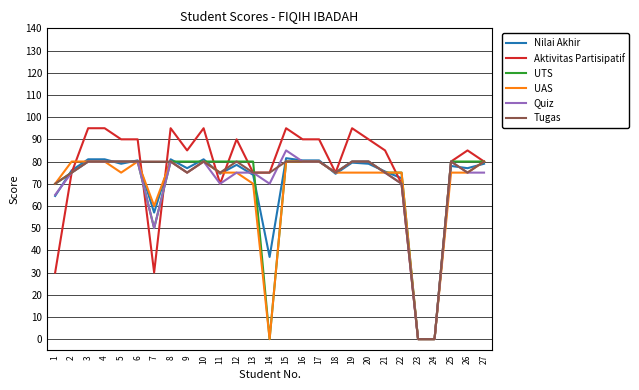

Which series has the widest spread of values?

Aktivitas Partisipatif